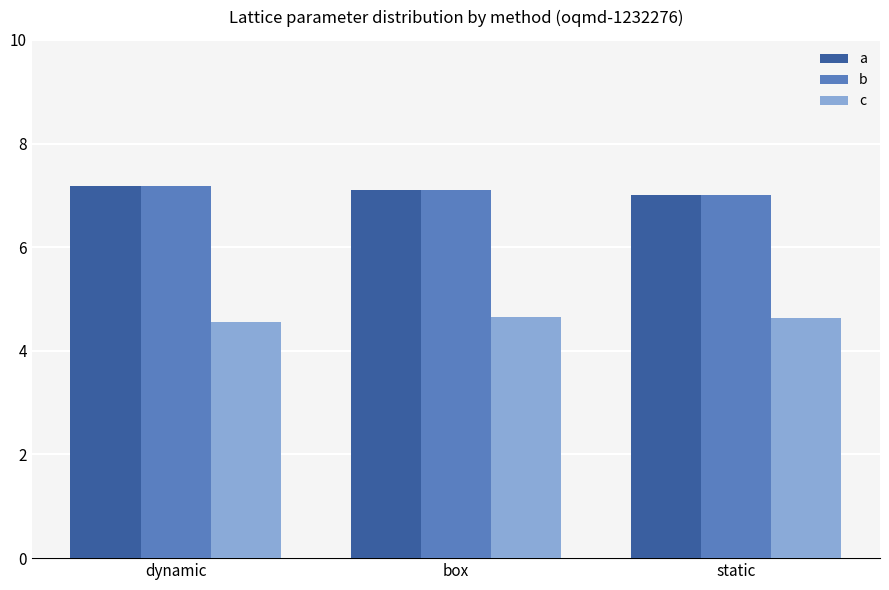

What is the spread (max minus min) of values at box?

2.4